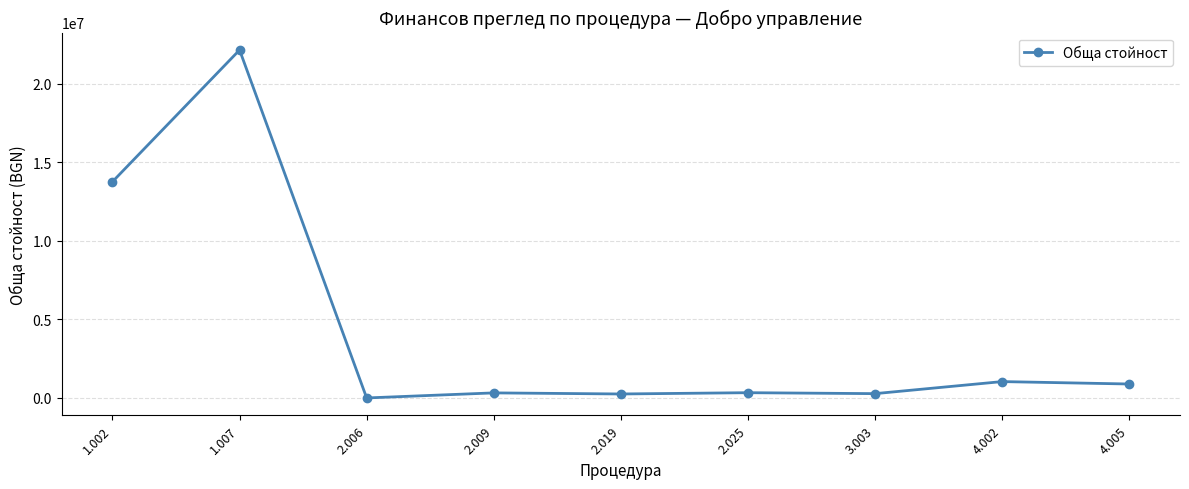

True or false: there are more than 0 points higher than both neighbors.

True